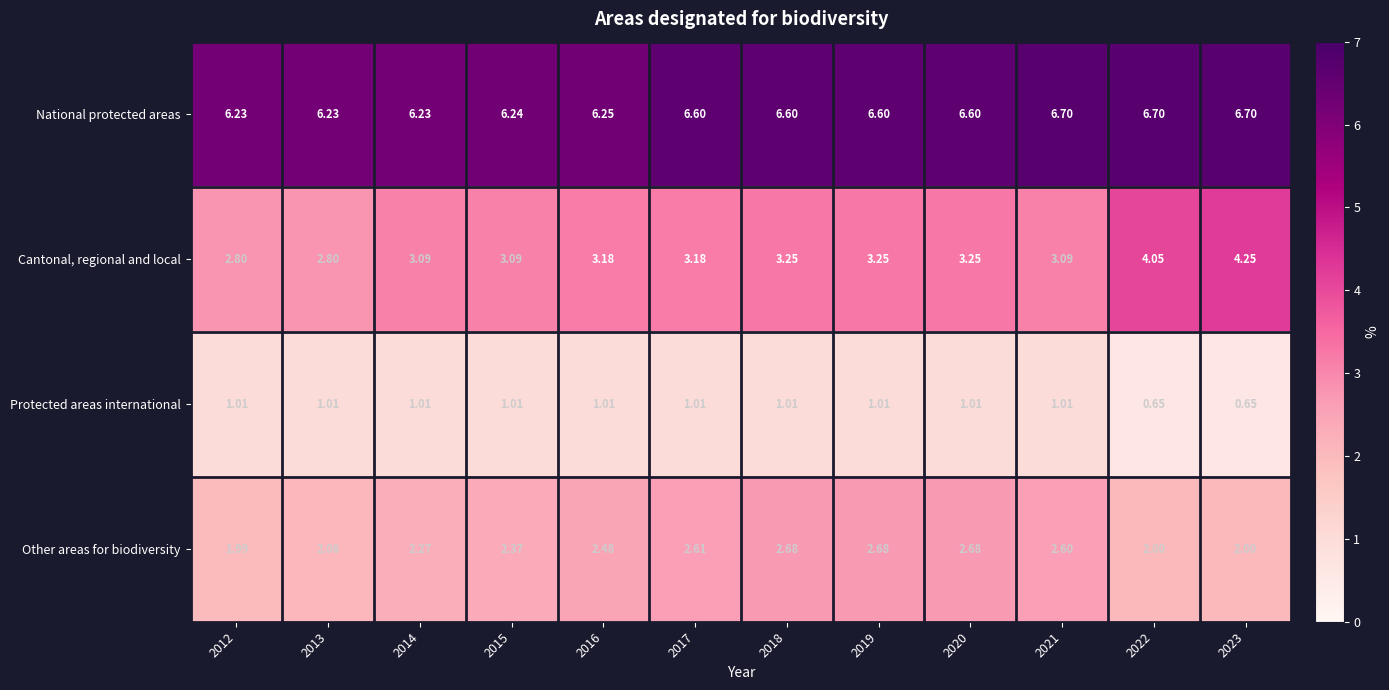

Between 2013 and 2016, which series saw the biggest shift?

Other areas for biodiversity